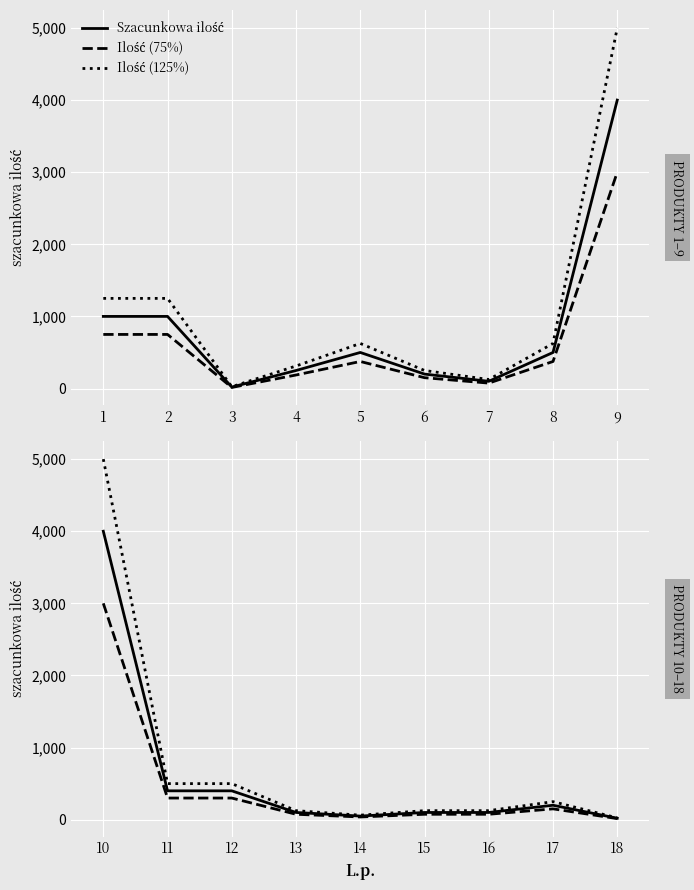

What are all the series names shown in the legend?

Szacunkowa ilość, Ilość (75%), Ilość (125%)